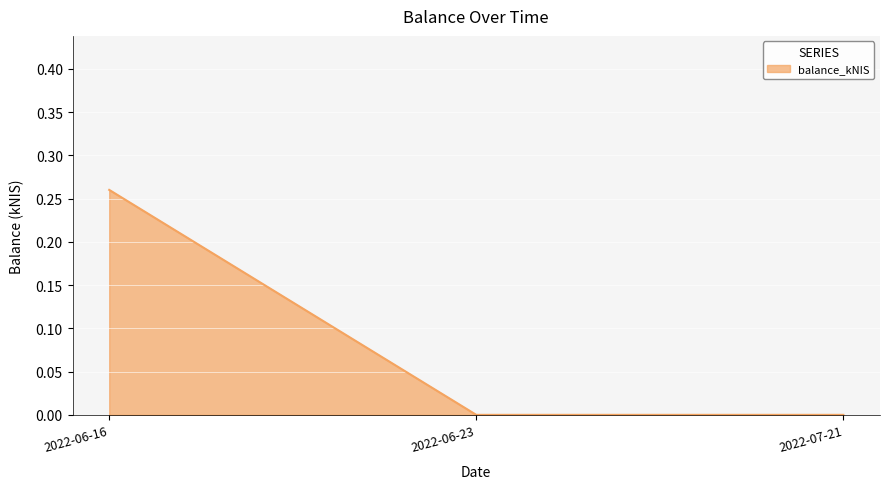

Does the chart have visible grid lines?

Yes